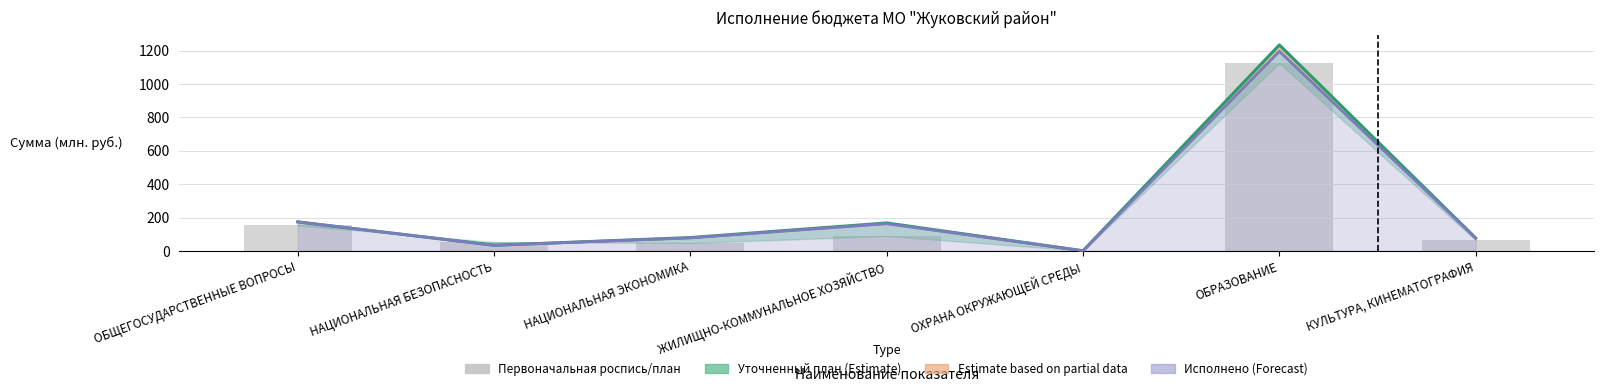

The value of Первоначальная роспись/план at ОБЩЕГОСУДАРСТВЕННЫЕ ВОПРОСЫ is 152.8. True or false?

True